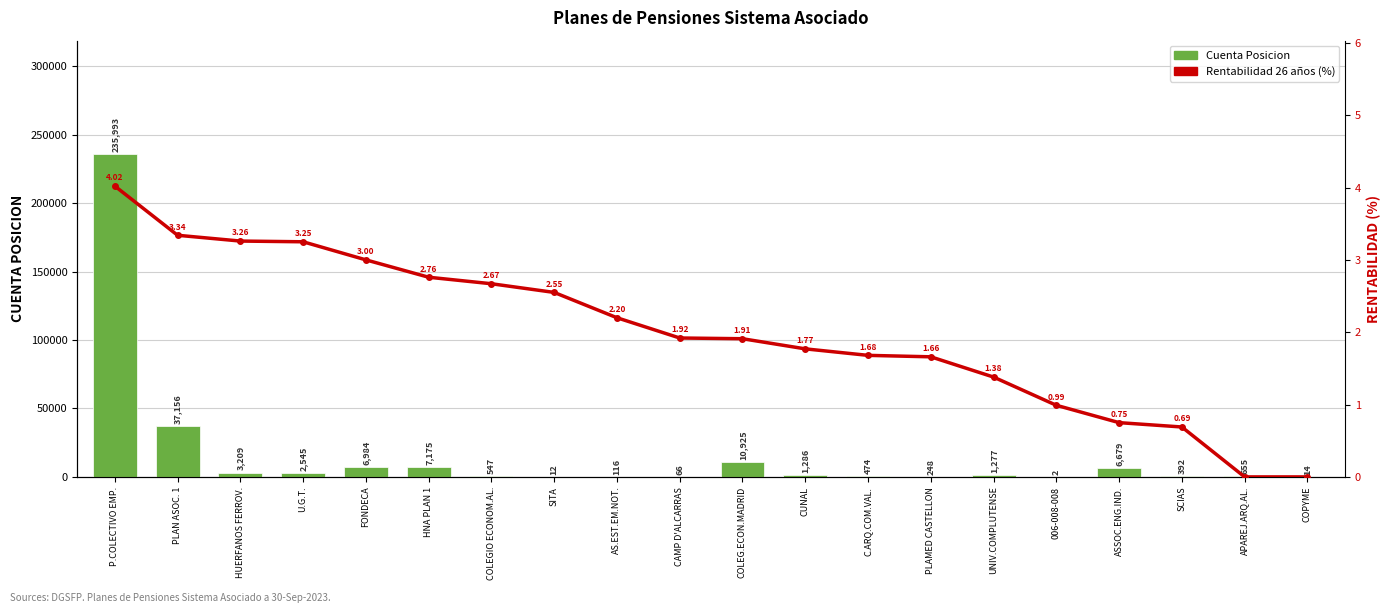

Between COLEG.ECON.MADRID and AS.EST.EM.NOT., which is larger?

COLEG.ECON.MADRID